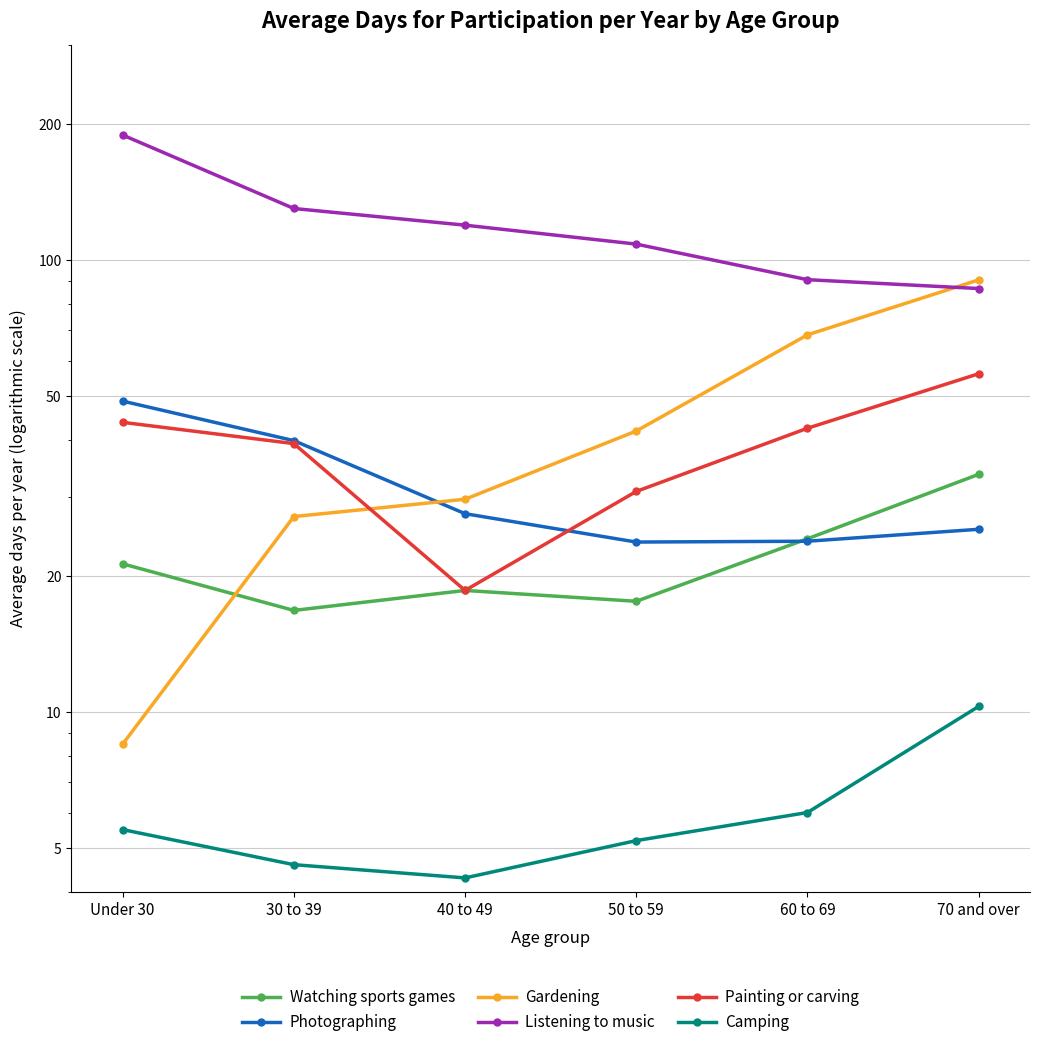

What is the smallest value displayed?

4.3